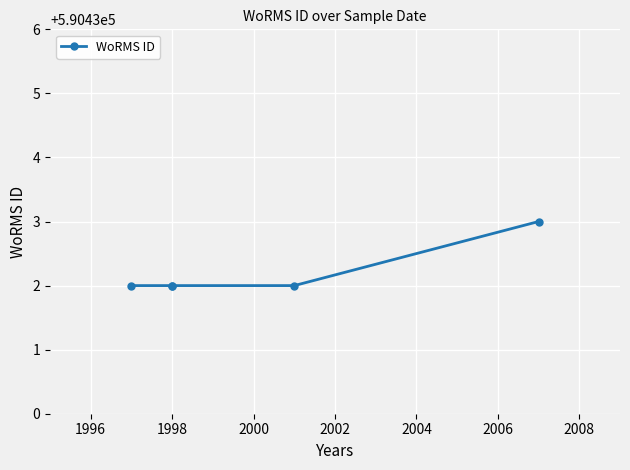

Reading left to right, what are all the values shown in this chart?

590432	590432	590432	590432	590433